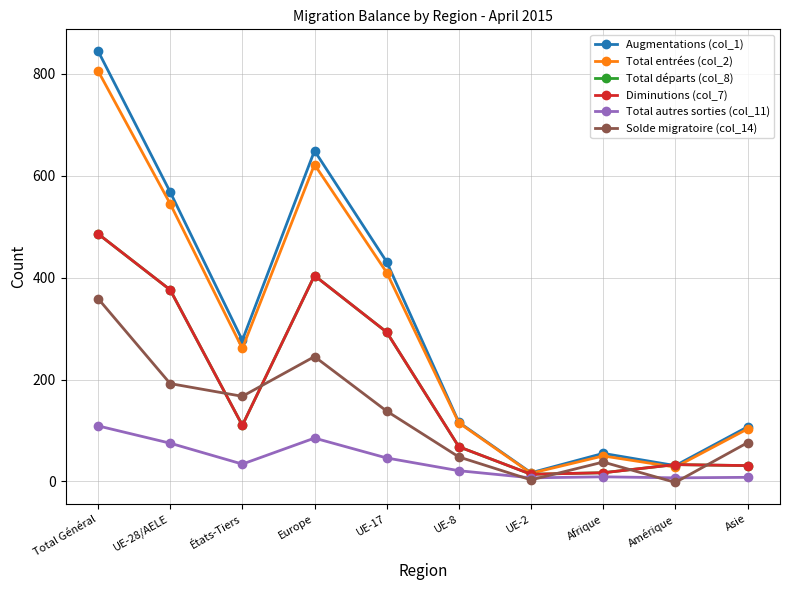

List the series in order of their peak value, highest first.

Augmentations (col_1), Total entrées (col_2), Total départs (col_8), Diminutions (col_7), Solde migratoire (col_14), Total autres sorties (col_11)